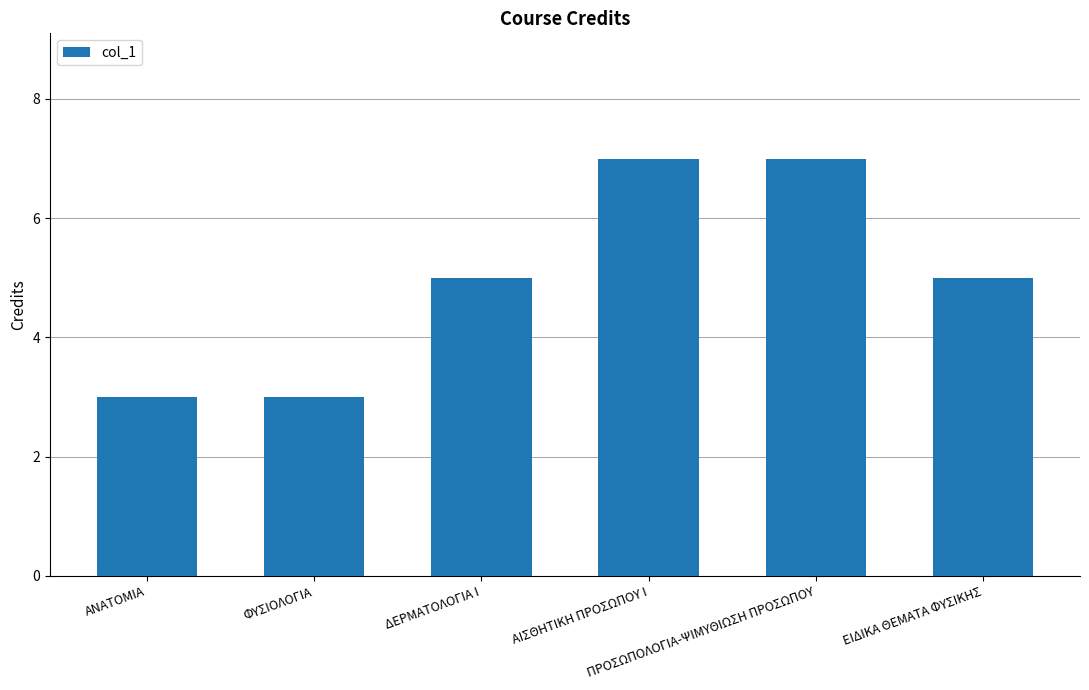

Which has a higher value, ΔΕΡΜΑΤΟΛΟΓΙΑ Ι or ΑΝΑΤΟΜΙΑ?

ΔΕΡΜΑΤΟΛΟΓΙΑ Ι